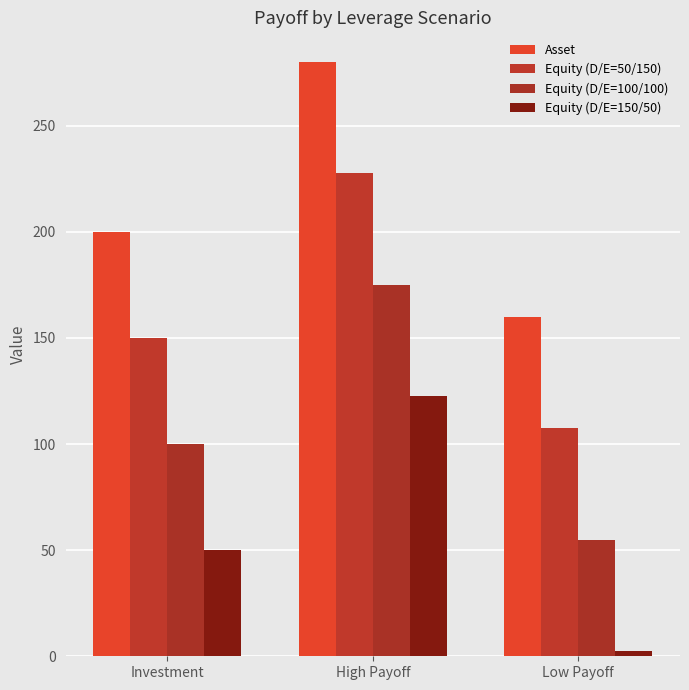

How many bars are there in total?

12